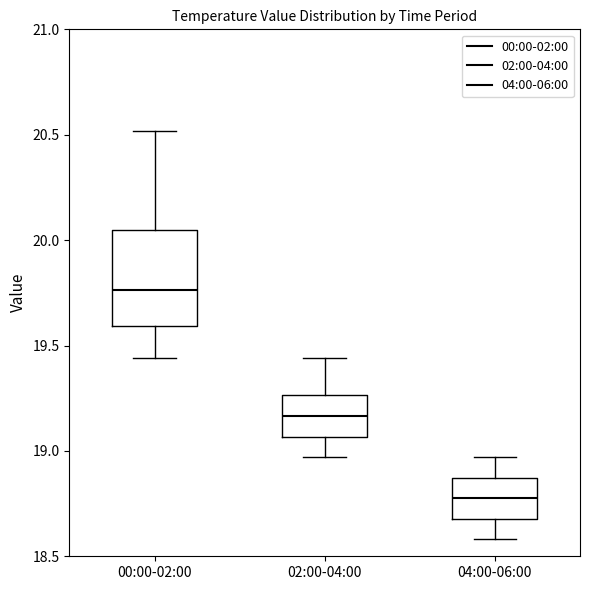

Which box is the tallest, from its lower edge to its upper edge?

00:00-02:00